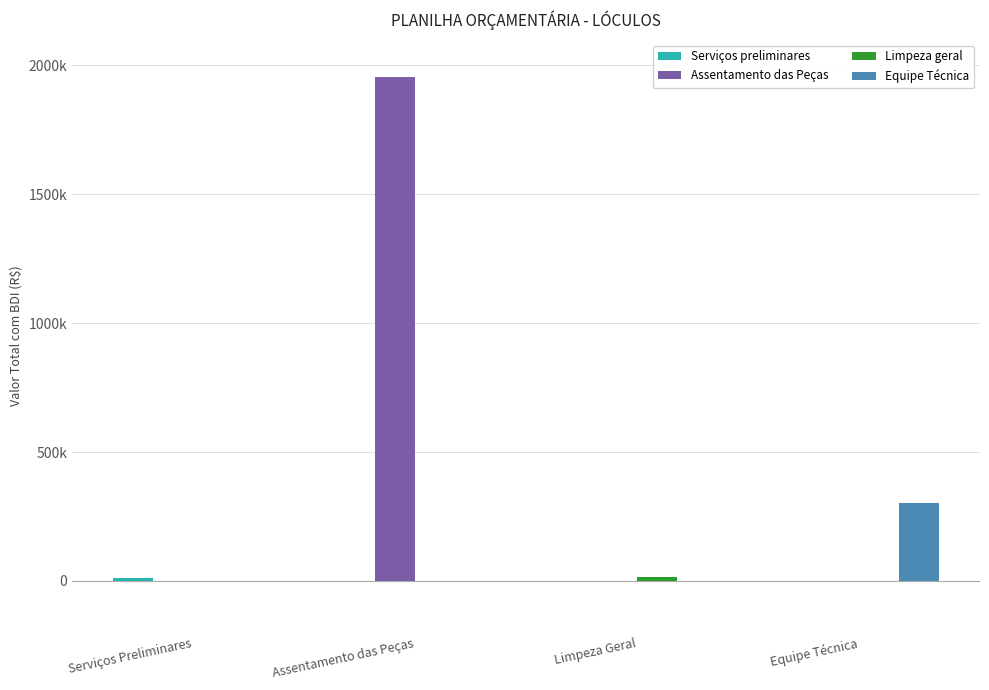

Reading left to right, transcribe all the data shown in this chart.

Serviços preliminares: 11018.6	0.0	0.0	0.0
Assentamento das Peças: 0.0	1956286.3	0.0	0.0
Limpeza geral: 0.0	0.0	15629.6	0.0
Equipe Técnica: 0.0	0.0	0.0	303827.9